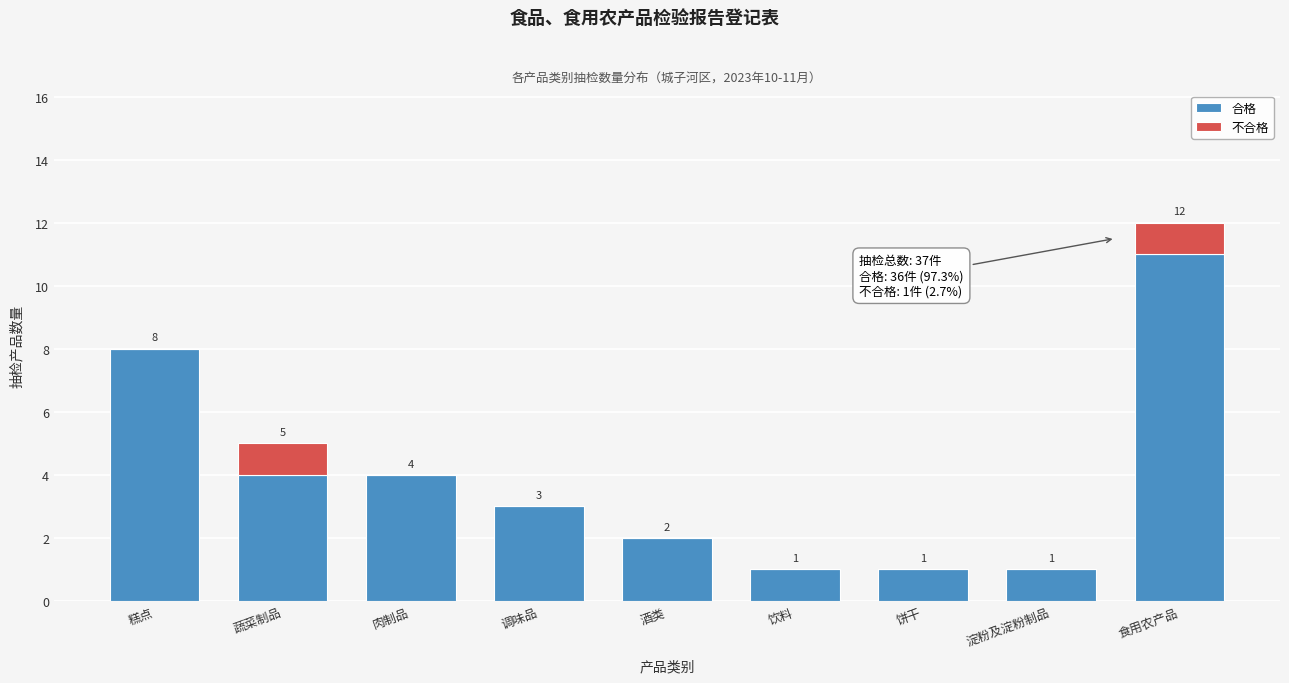

Reading left to right, what are the values for 合格?

糕点=8	蔬菜制品=4	肉制品=4	调味品=3	酒类=2	饮料=1	饼干=1	淀粉及淀粉制品=1	食用农产品=11